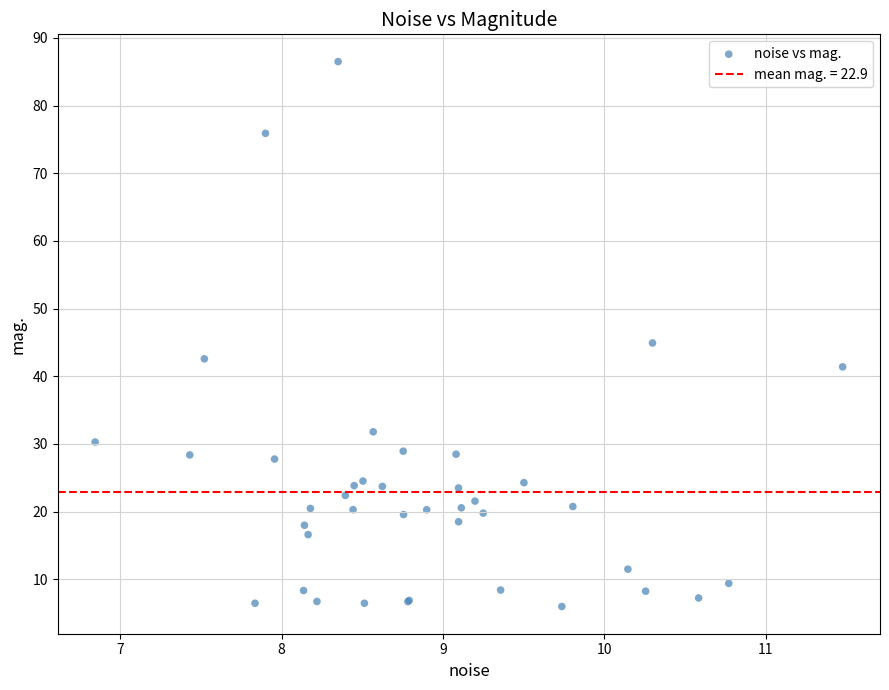

What Y value in the scatter plot is closest to 46?

44.9